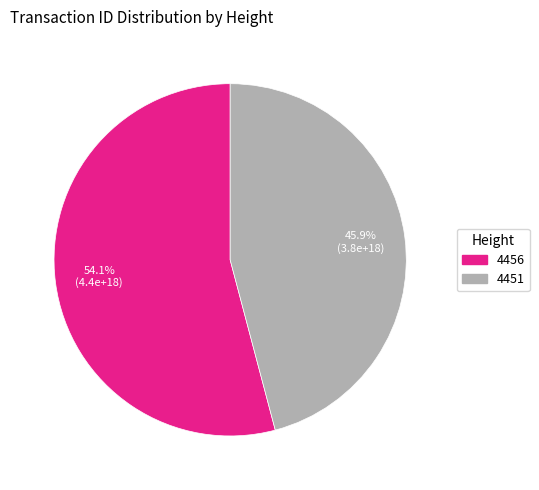

How many slices are in this pie chart?

2